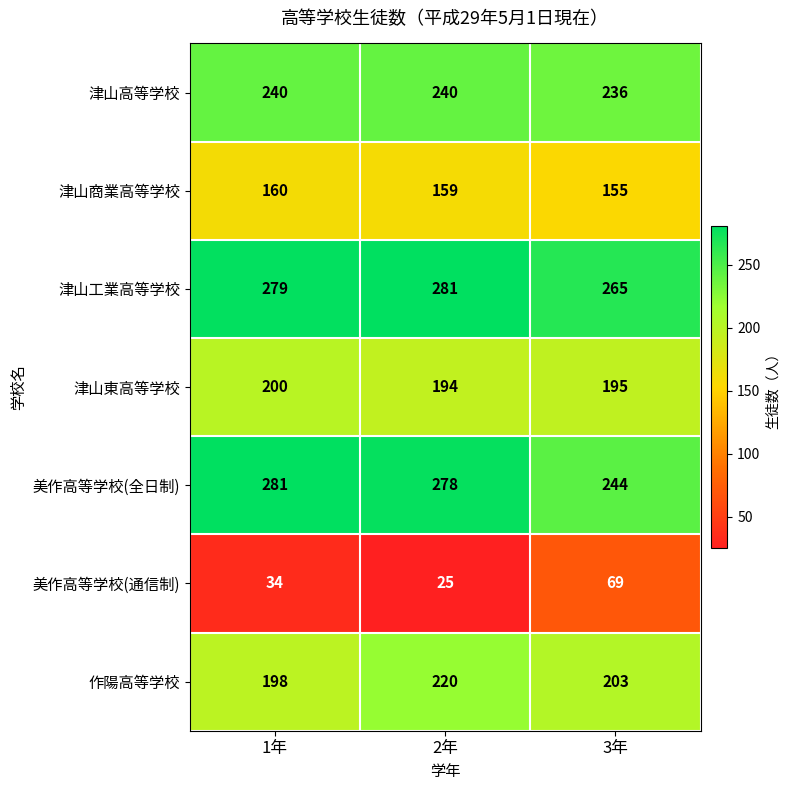

List the labels in order of 津山工業高等学校 value, smallest first.

3年, 1年, 2年